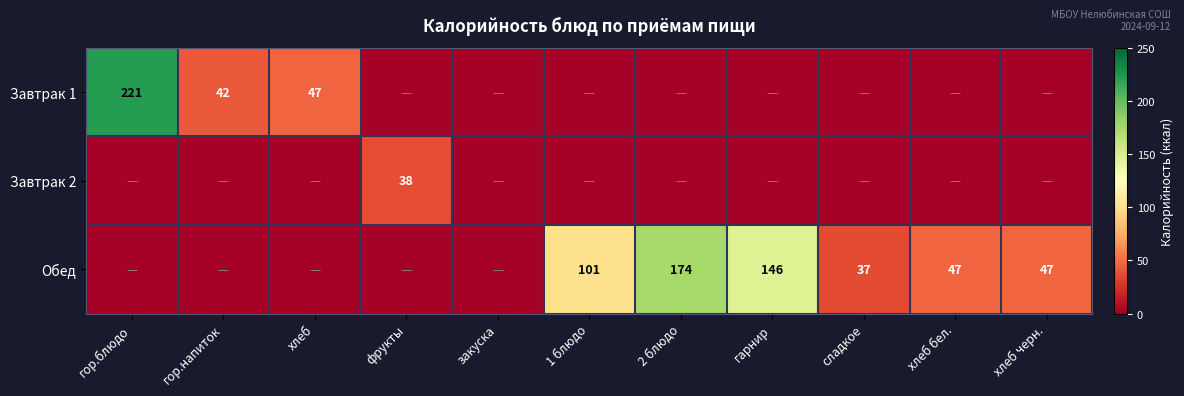

At how many categories does at least one series exceed 160?

2